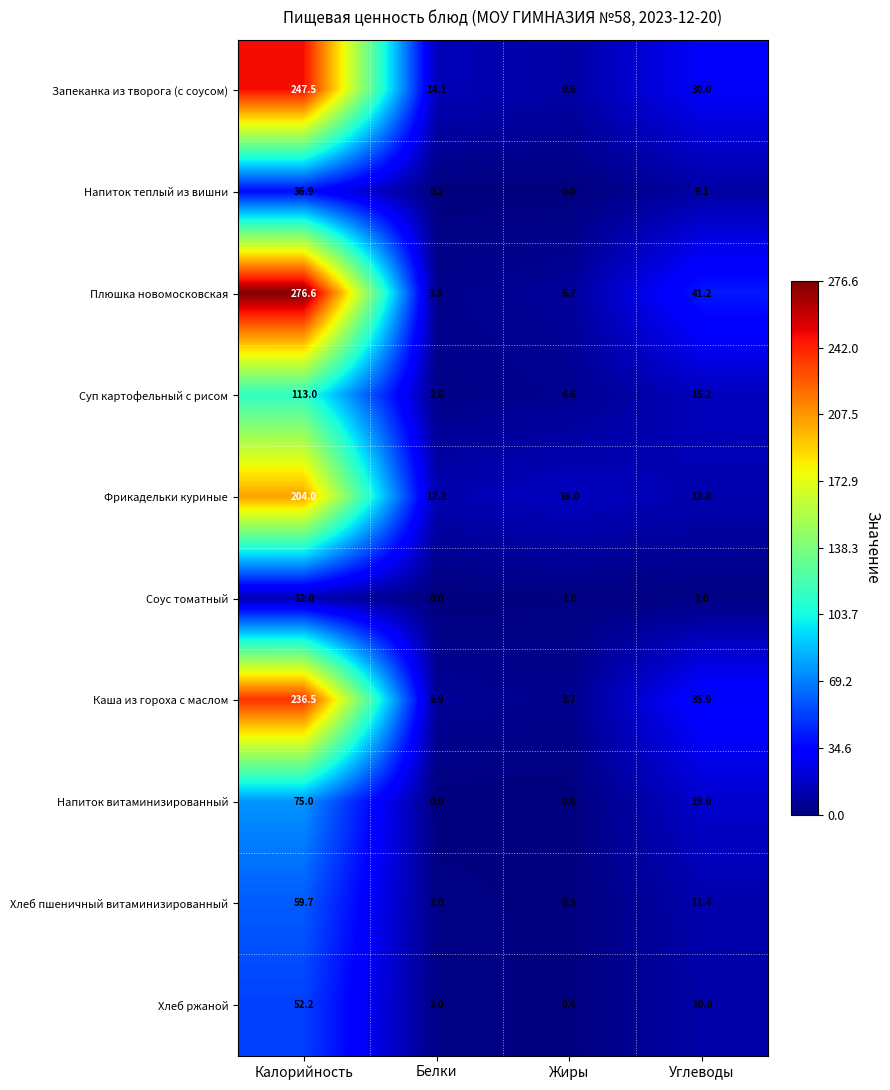

Where does the Плюшка новомосковская series first go above 41?

Калорийность